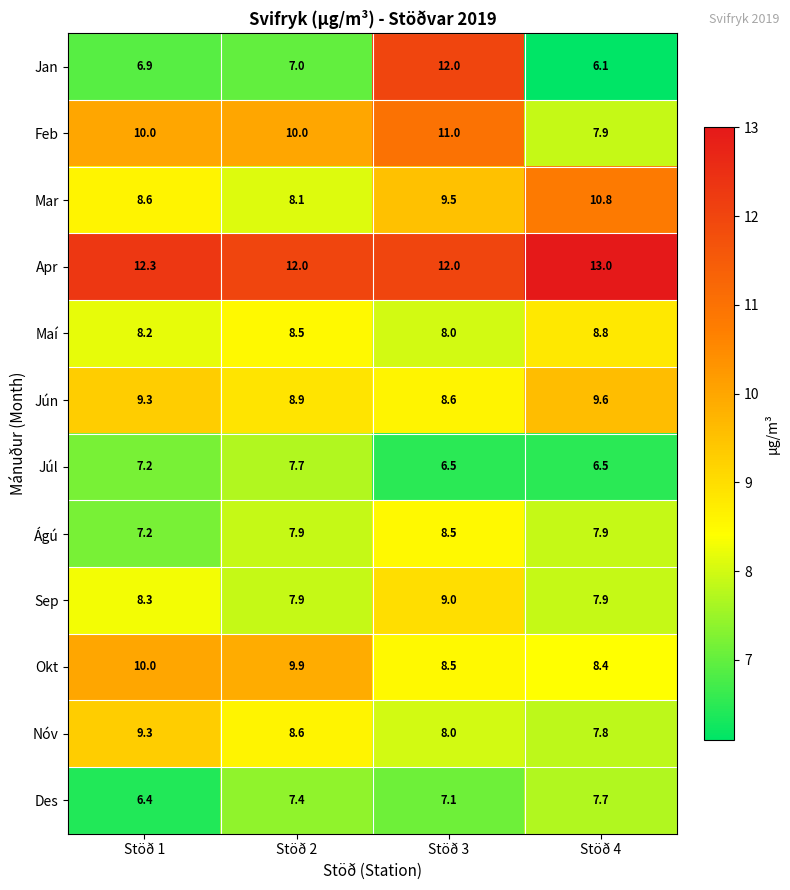

What is the difference between the maximum and minimum values in the Jún series?

1.0